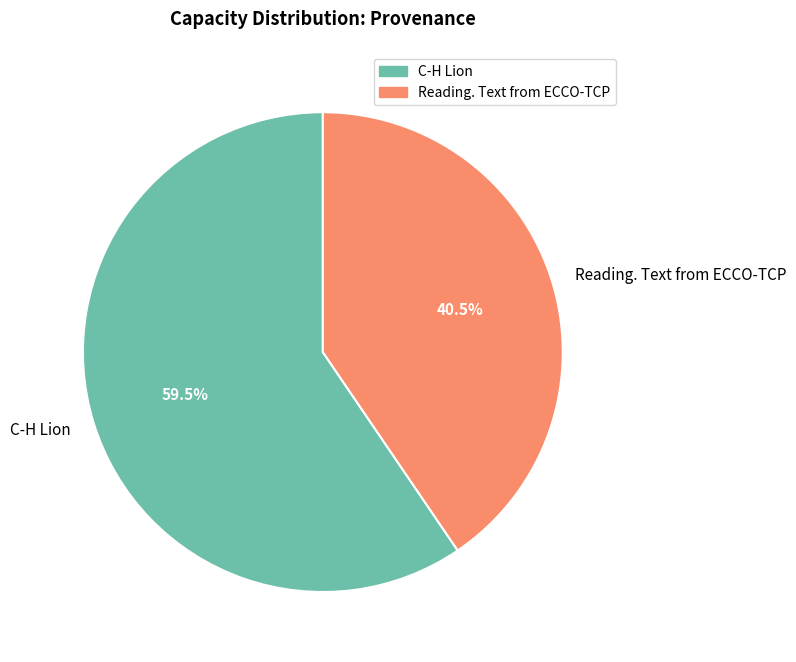

Which slice is the largest?

C-H Lion